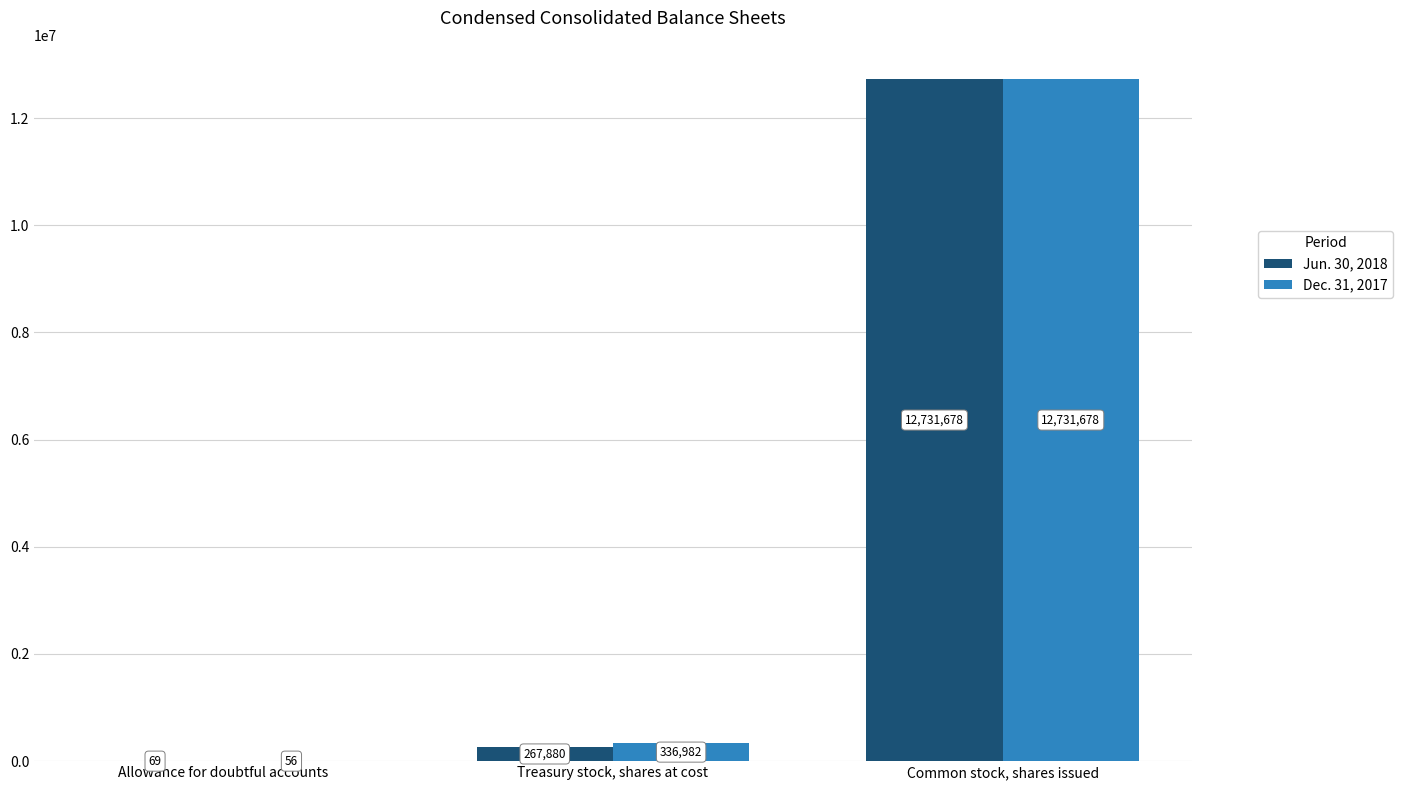

True or false: Jun. 30, 2018 has a value of 69 at Allowance for doubtful accounts.

True